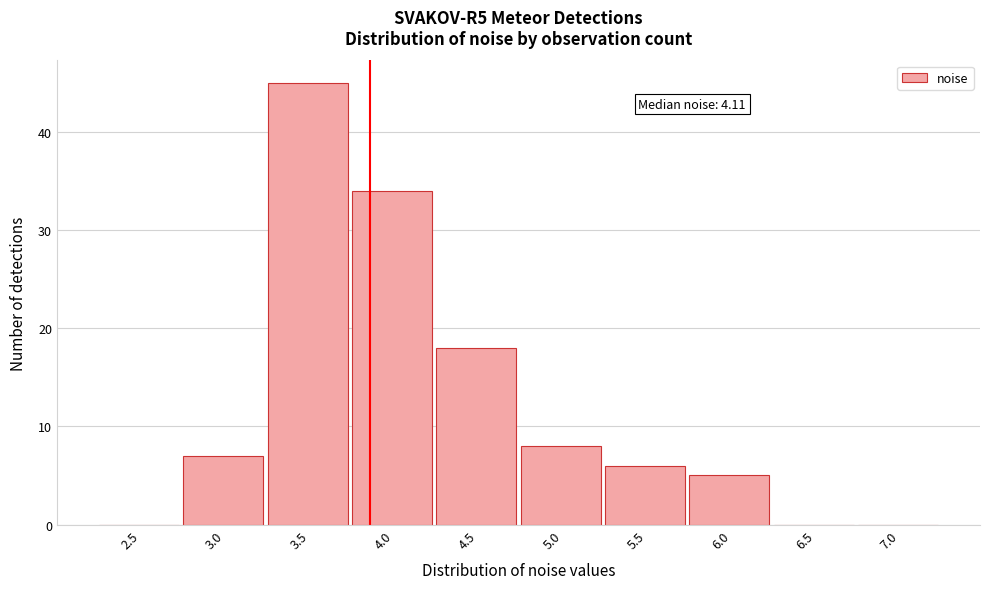

Reading right to left, what are all the values shown in this chart?

7.0=0	6.5=0	6.0=5	5.5=6	5.0=8	4.5=18	4.0=34	3.5=45	3.0=7	2.5=0